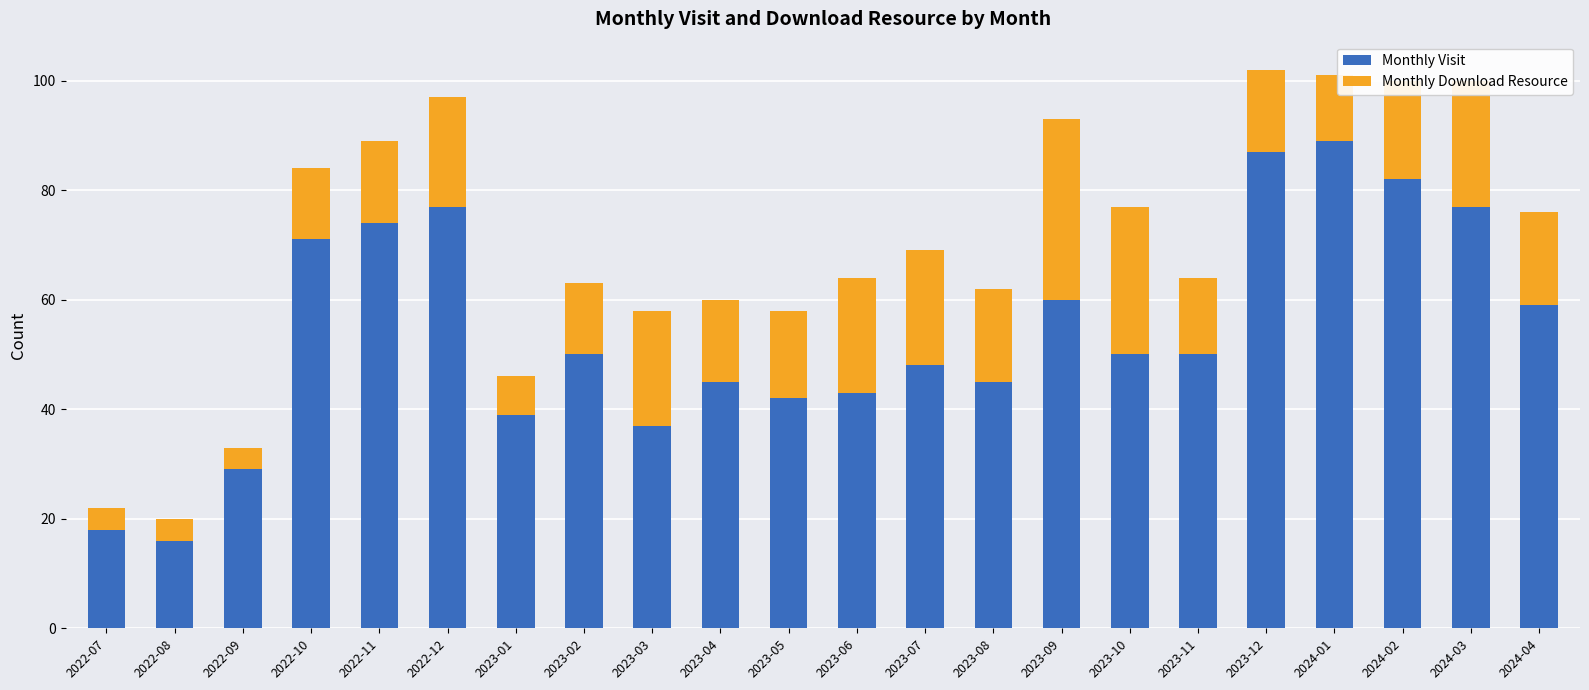

Does the chart contain stacked bars?

Yes